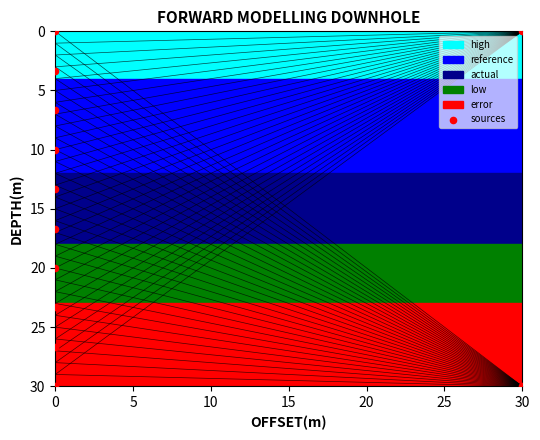

Between 20 and 10, which is larger?

20